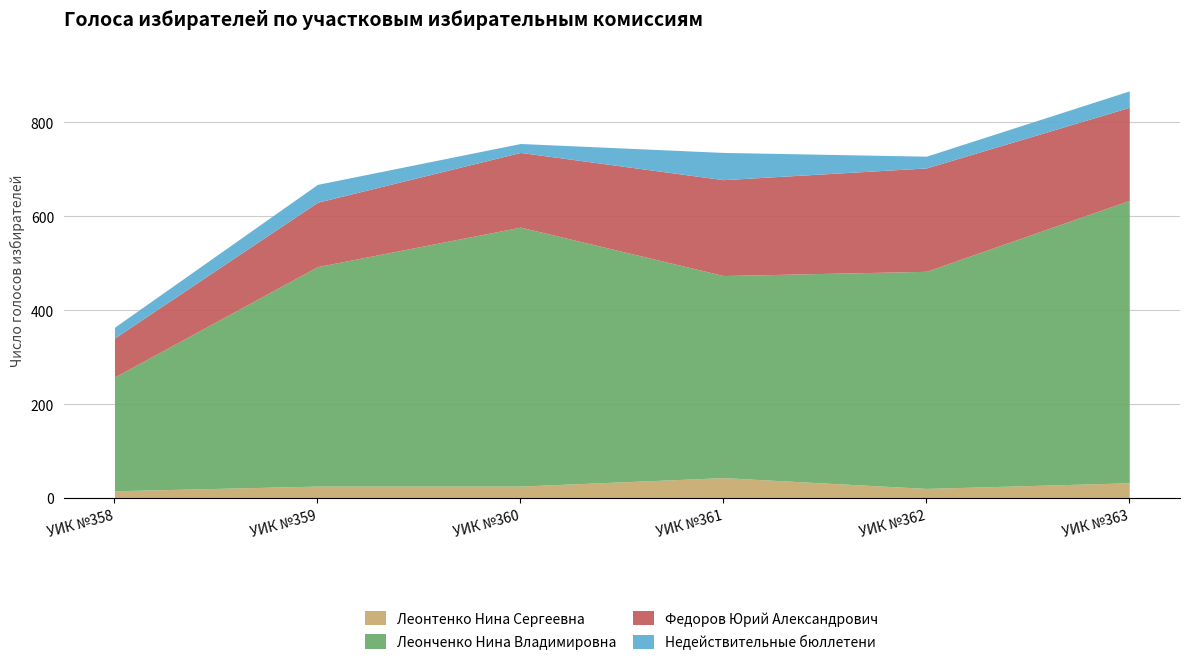

Is it true that Леонтенко Нина Сергеевна equals 16 at УИК №359?

False